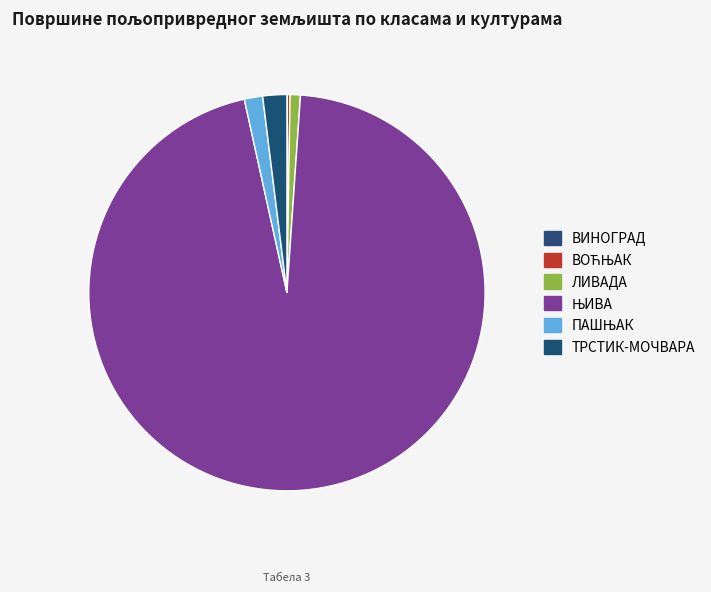

True or false: ВИНОГРАД accounts for 1% of the total.

False